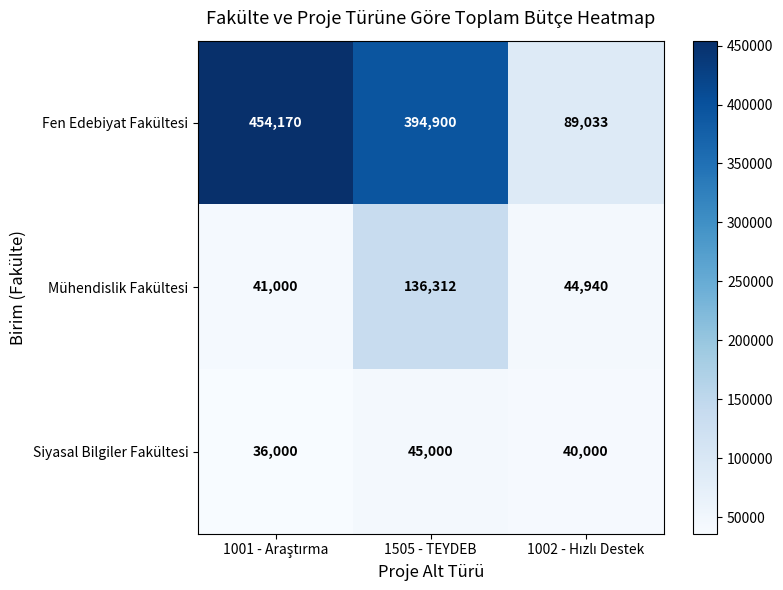

At which label does Mühendislik Fakültesi reach its peak?

1505 - TEYDEB